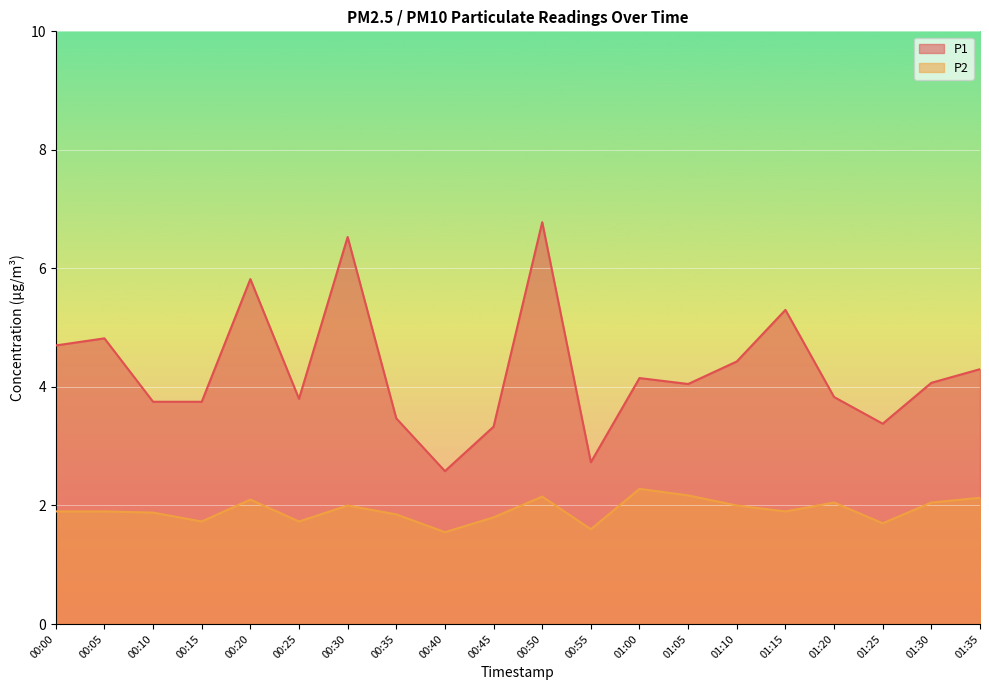

Between 01:00 and 00:45, which is larger?

01:00